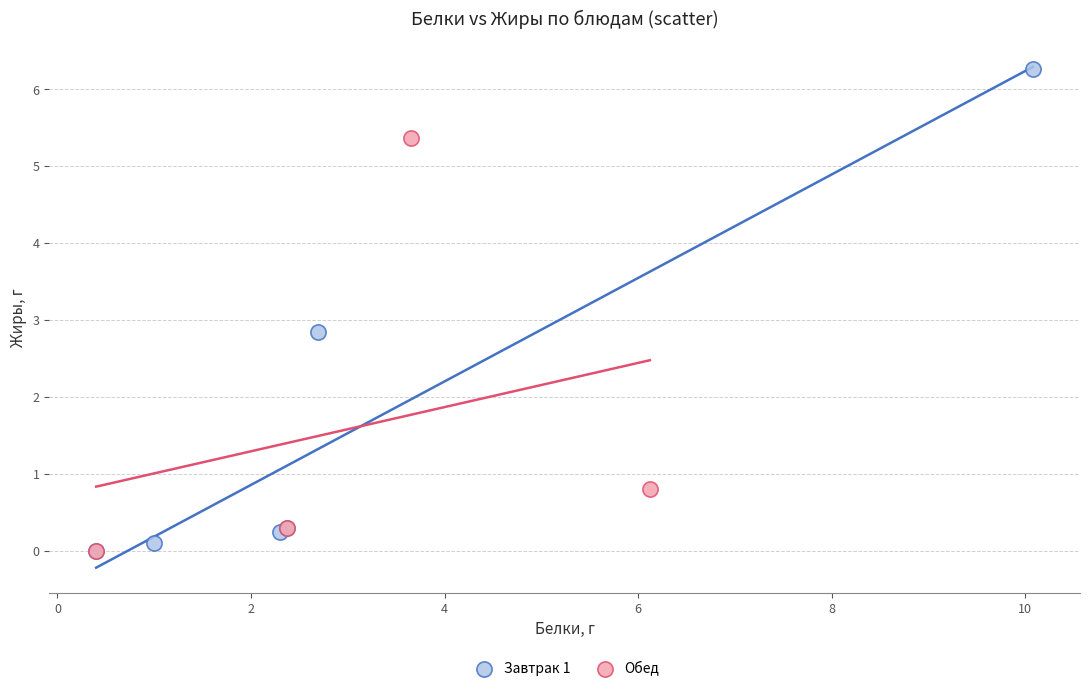

Which series contains the highest Y value?

Завтрак 1